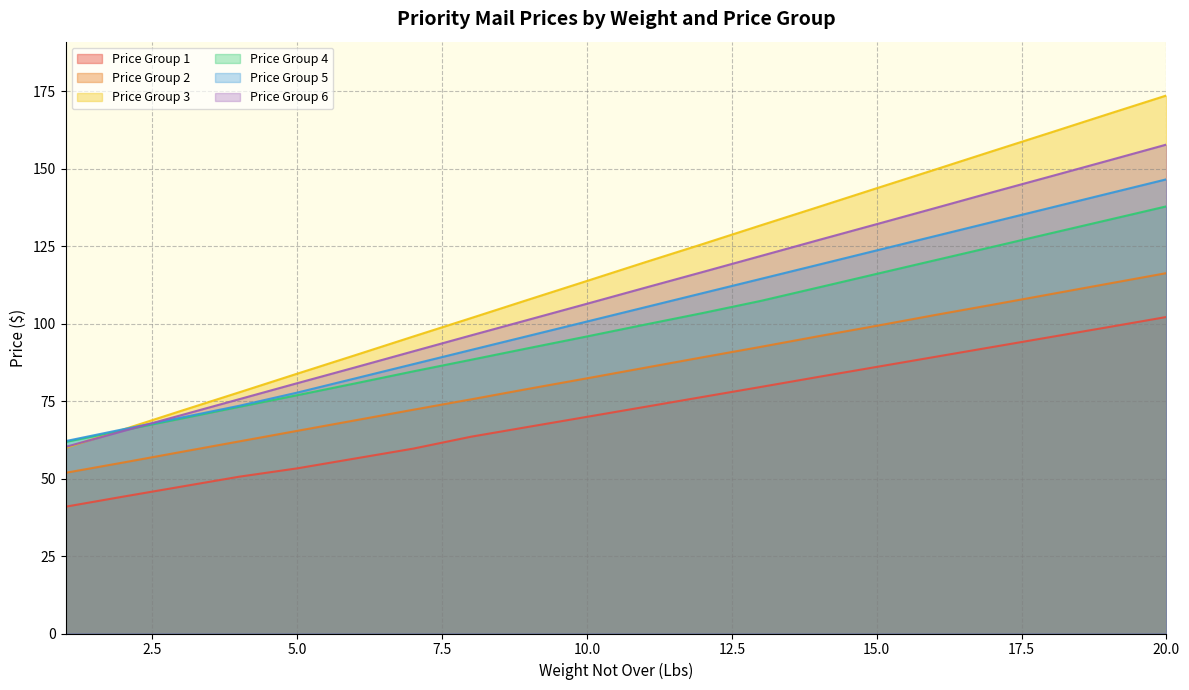

Which label corresponds to the smallest value in the chart?

1